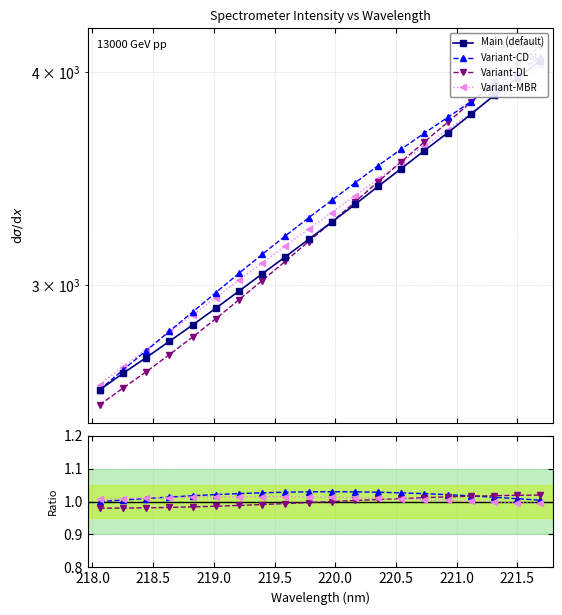

What is the average value of the Variant-MBR series?

1.0